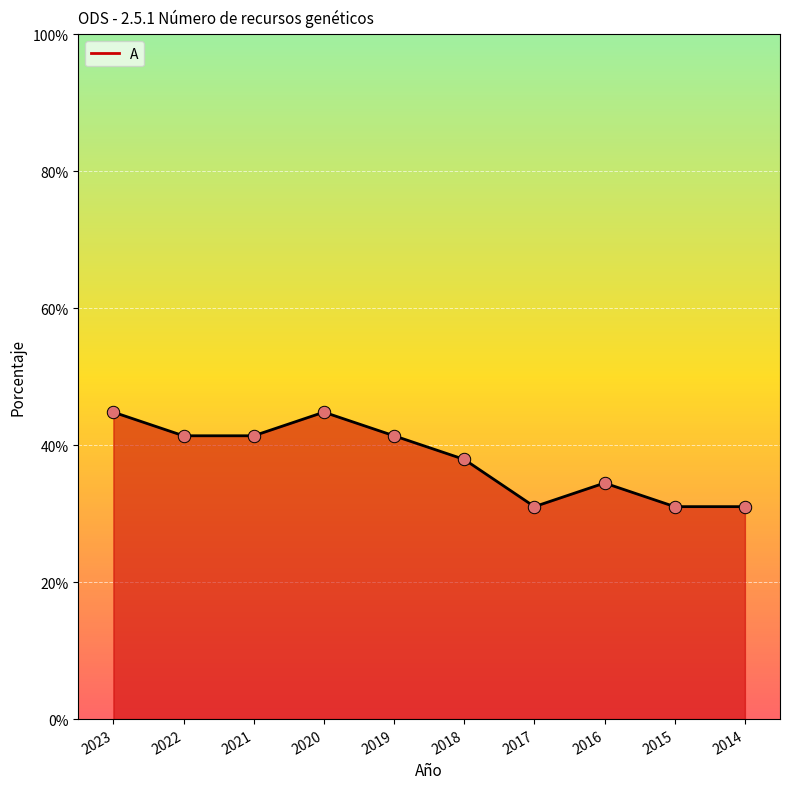

What is the ratio of the value at 2017 to the value at 2023?

0.7